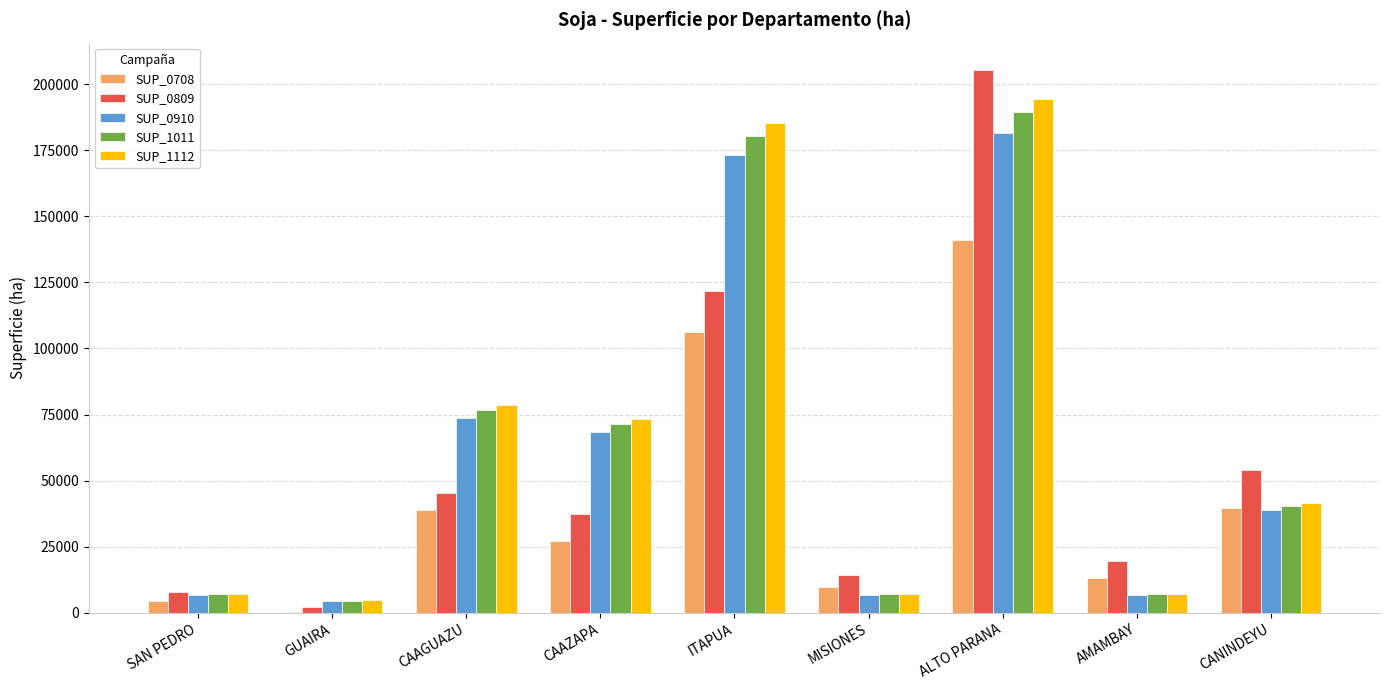

How many categories are shown in the chart?

9